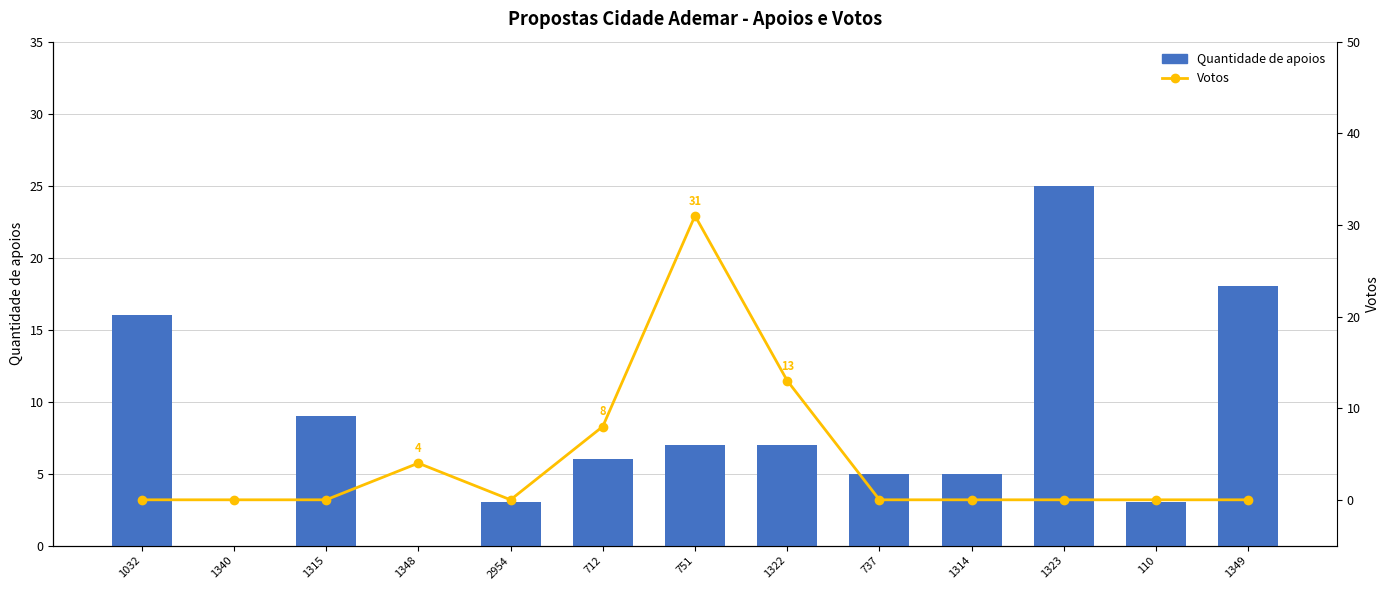

At 751, list the series in order from smallest to largest.

Quantidade de apoios, Votos